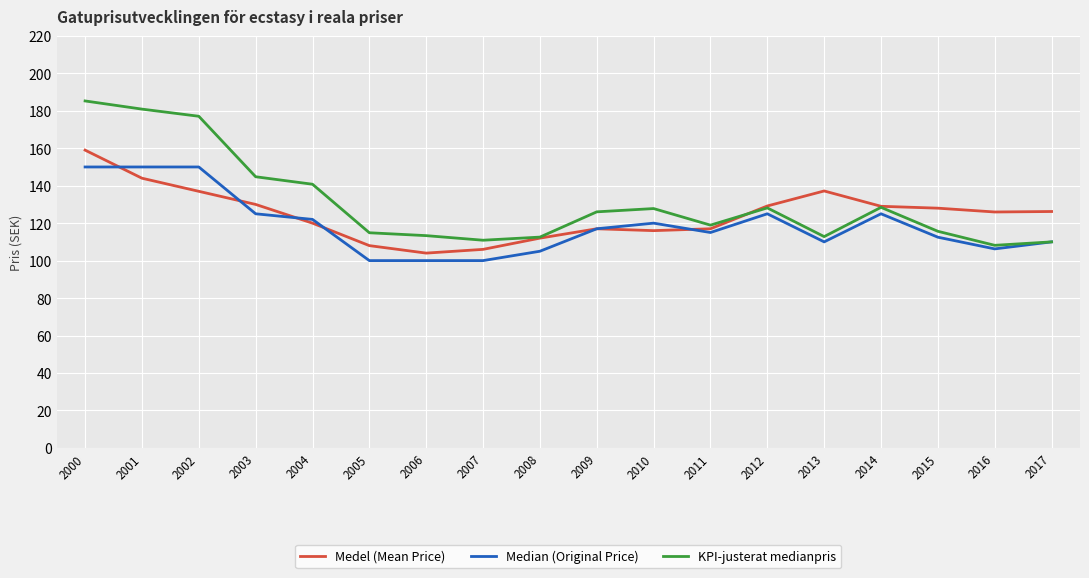

How many lines are shown in the chart?

3